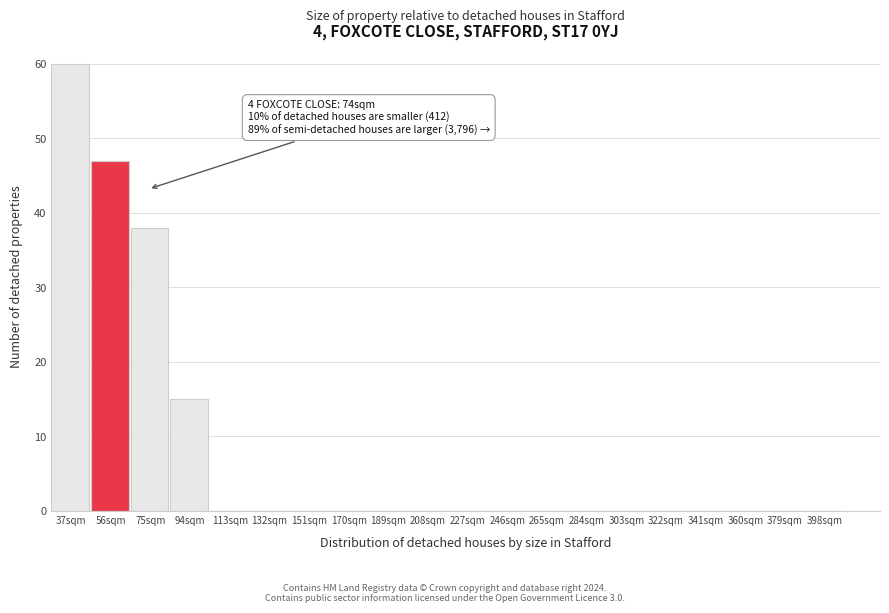

Reading right to left, list all the values displayed in this chart.

398sqm=0	379sqm=0	360sqm=0	341sqm=0	322sqm=0	303sqm=0	284sqm=0	265sqm=0	246sqm=0	227sqm=0	208sqm=0	189sqm=0	170sqm=0	151sqm=0	132sqm=0	113sqm=0	94sqm=15	75sqm=38	56sqm=47	37sqm=60